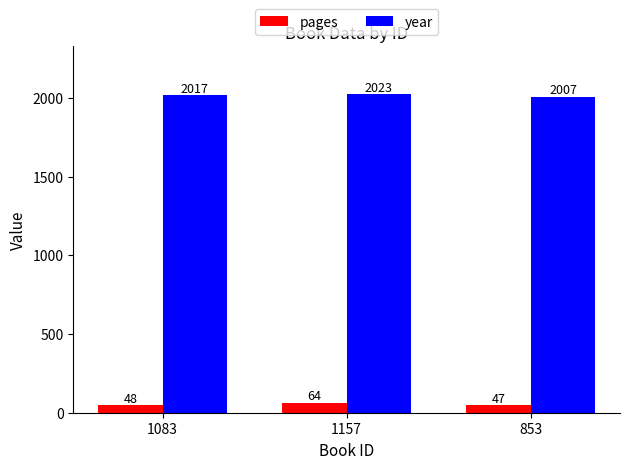

List the series in order of their peak value, highest first.

year, pages